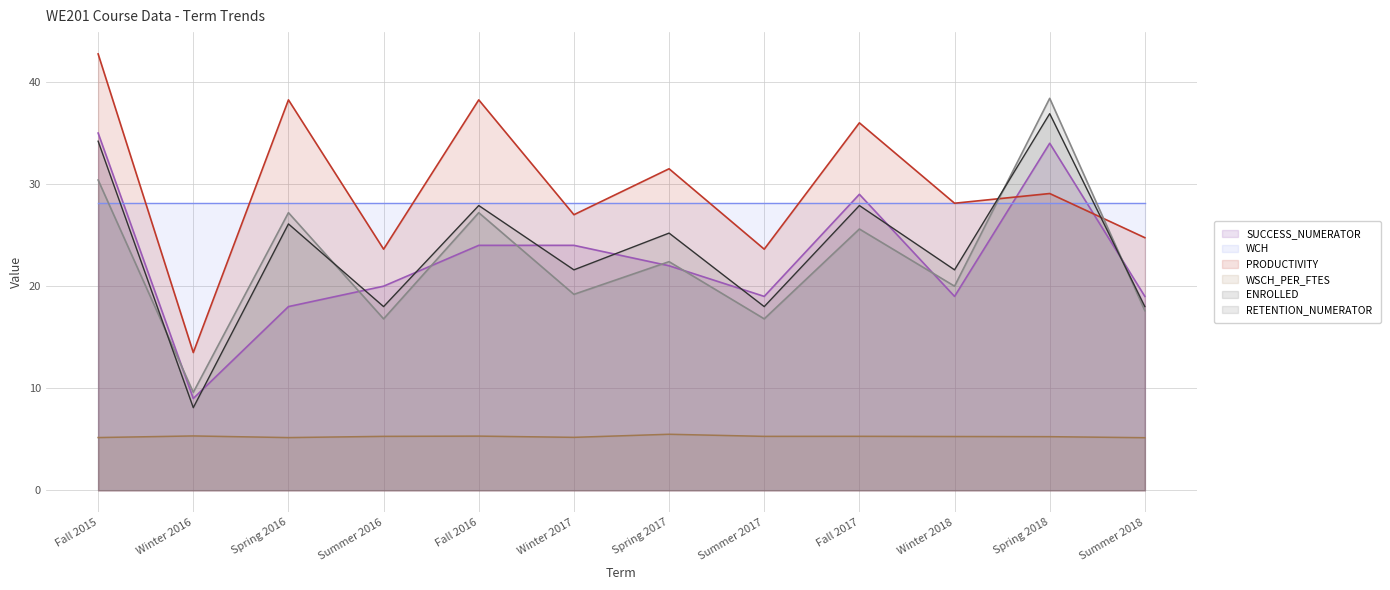

What is the label of the 11th point from the right?

Winter 2016